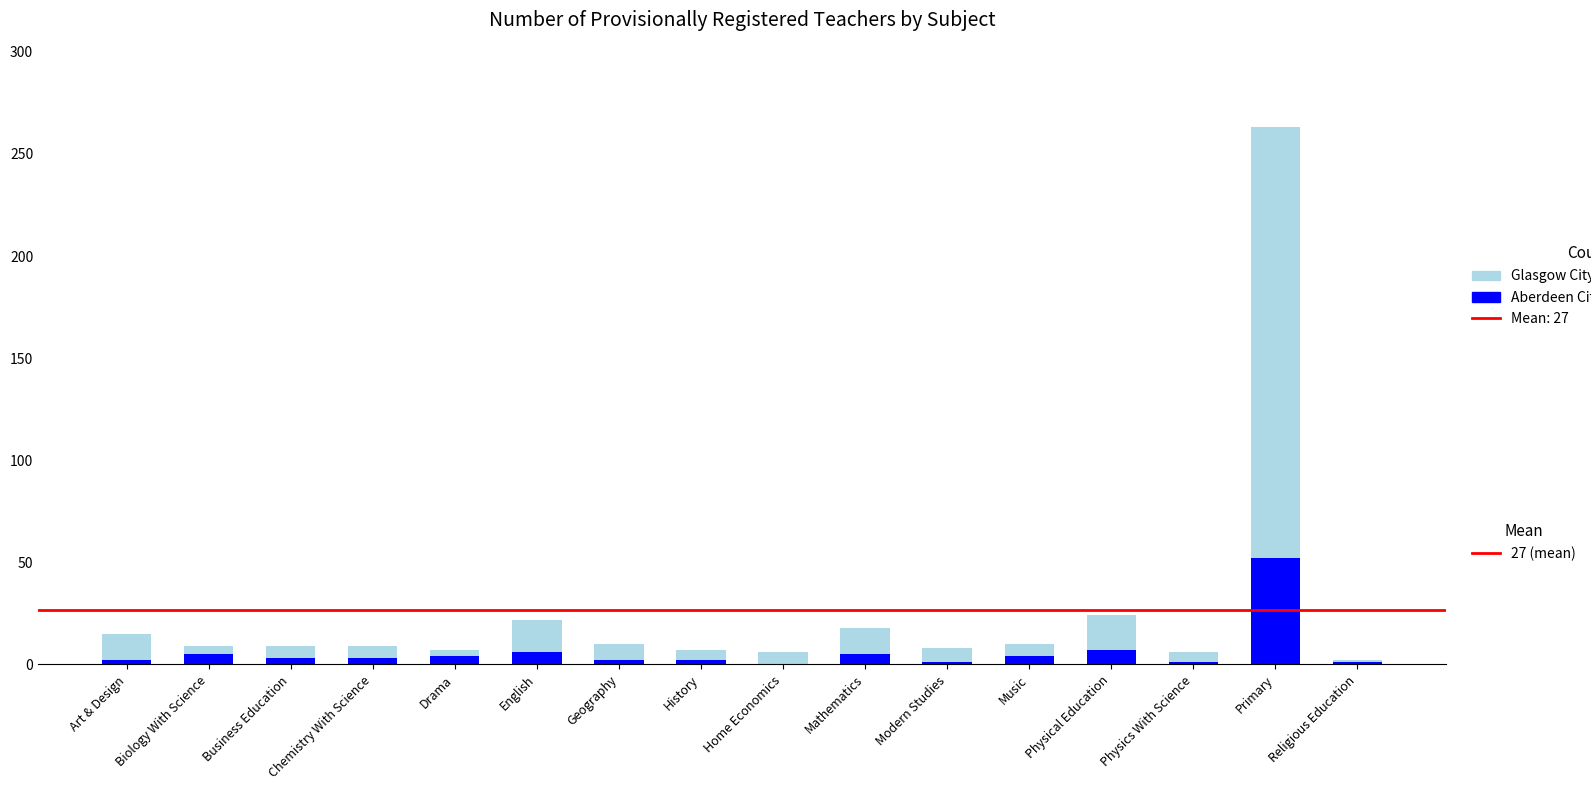

What is the lowest value of the Glasgow City Council series?

1